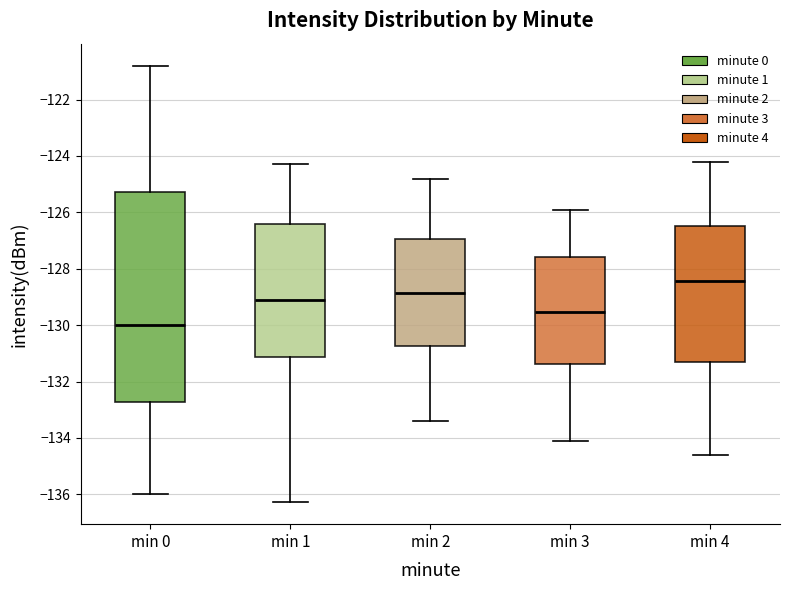

Reading left to right, read every box against the y-axis: the position of its median line, the range the box covers, and the ends of its whiskers. The values are not printed on the chart, so give them approximately, as read against the axis.

min 0: median -130.0, box -132.8 to -125.2, whiskers -136.0 to -120.8
min 1: median -129.0, box -131.2 to -126.4, whiskers -136.2 to -124.2
min 2: median -128.8, box -130.8 to -127.0, whiskers -133.4 to -124.8
min 3: median -129.6, box -131.4 to -127.6, whiskers -134.0 to -125.8
min 4: median -128.4, box -131.2 to -126.4, whiskers -134.6 to -124.2